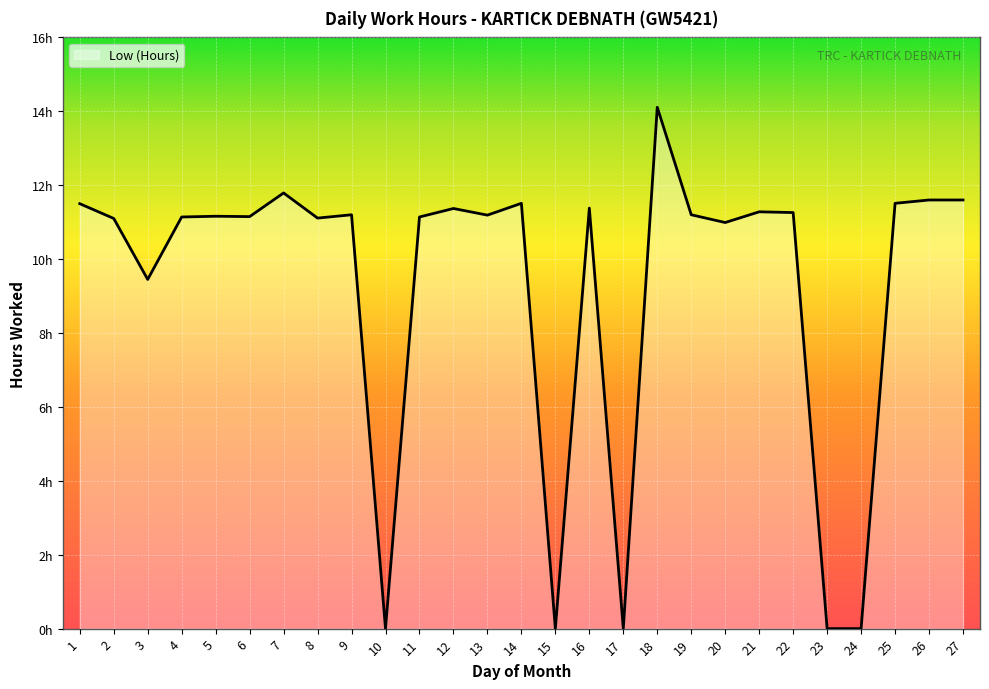

How many interior local peaks (higher than both neighbors) does the data have?

8